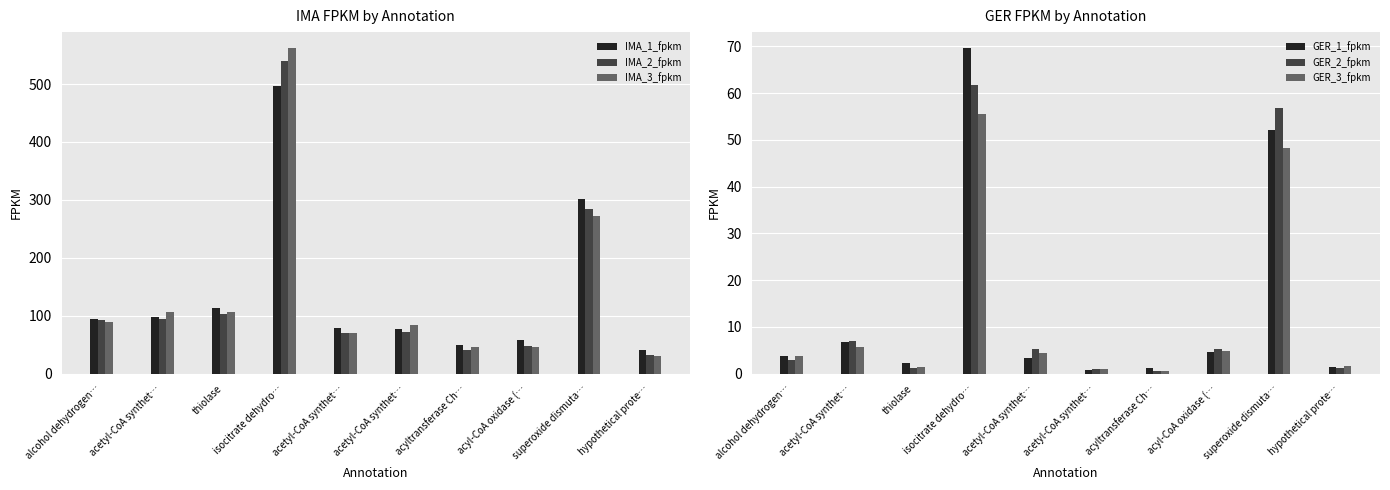

At which label does GER_2_fpkm reach its peak?

isocitrate dehydro…